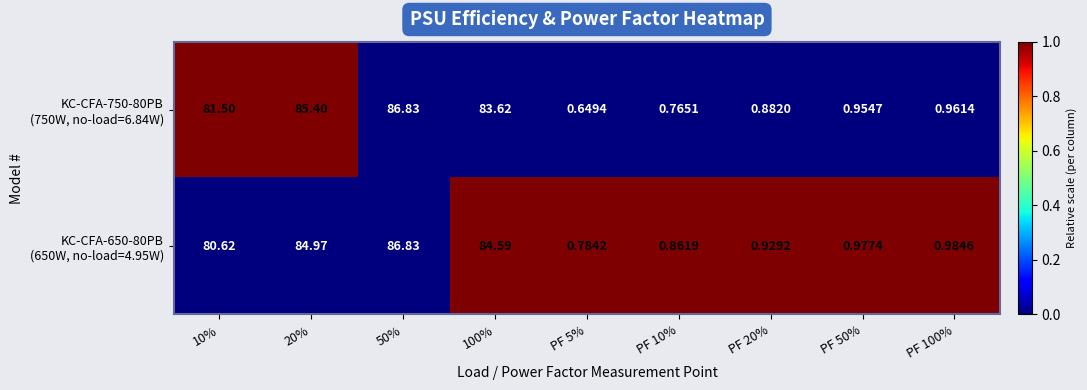

How many series are shown in this chart?

2